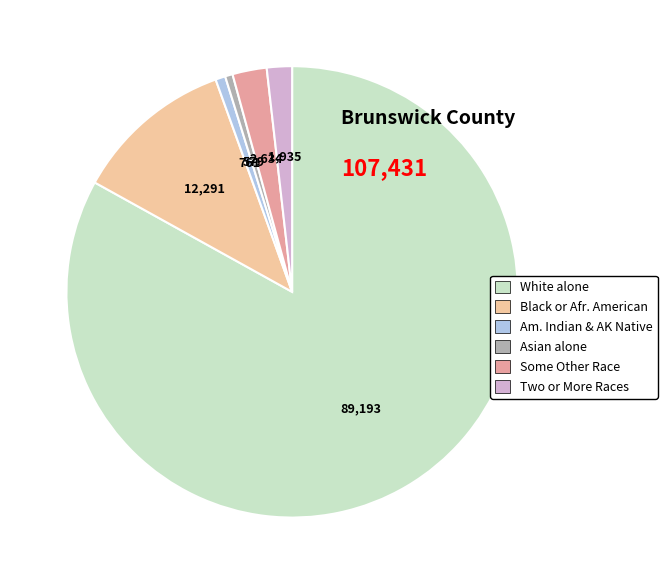

Which category has the biggest portion of the pie?

White alone